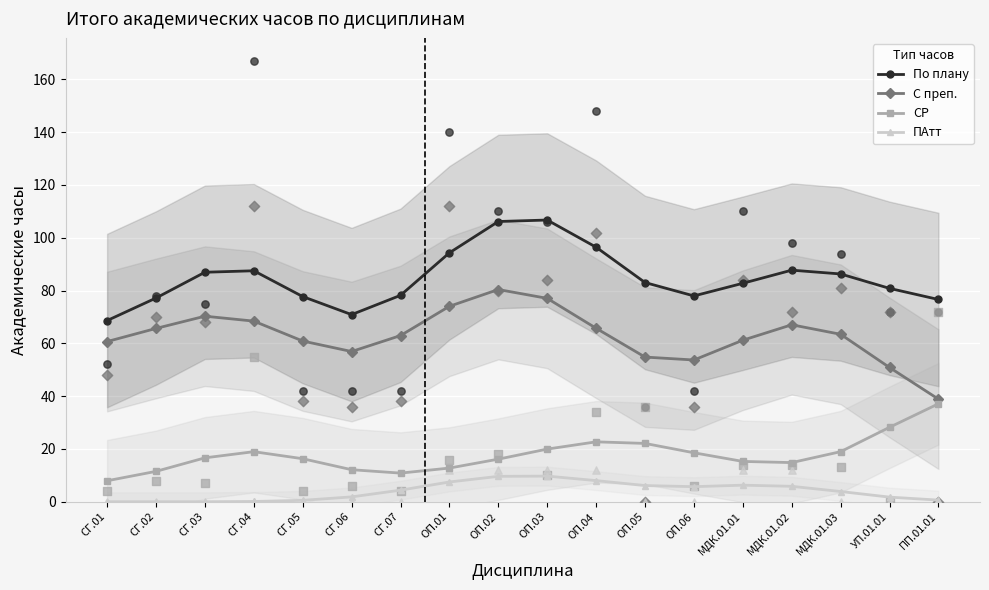

Which series reaches the maximum Y coordinate?

По плану